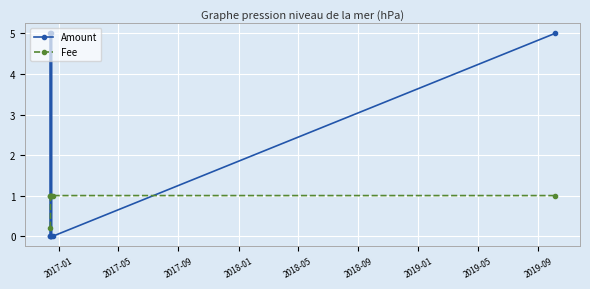

Which series has the widest spread of values?

Amount